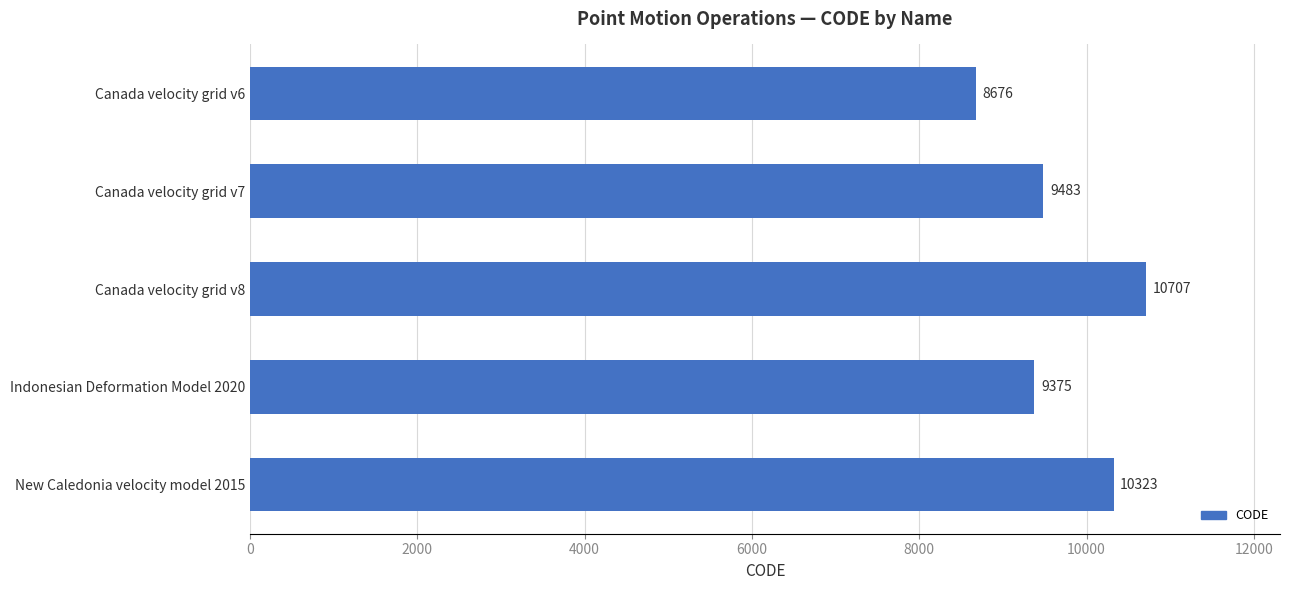

Is it true that the value at Canada velocity grid v8 is 10707?

True